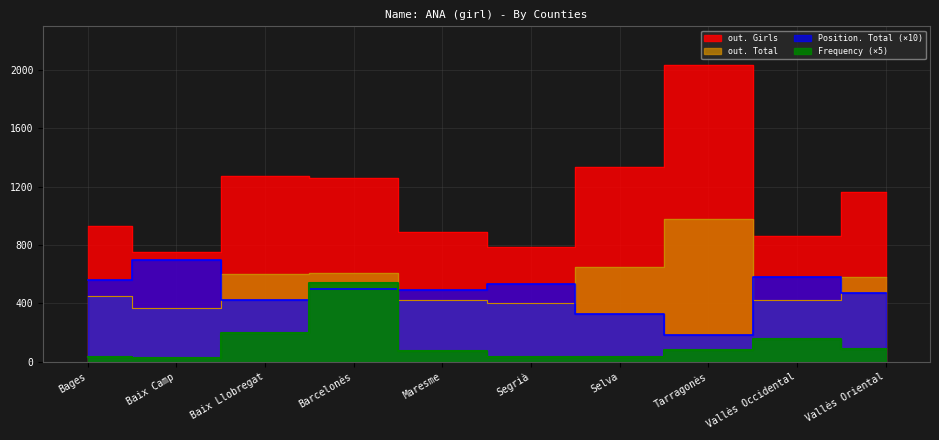

What position from the left is Maresme?

5